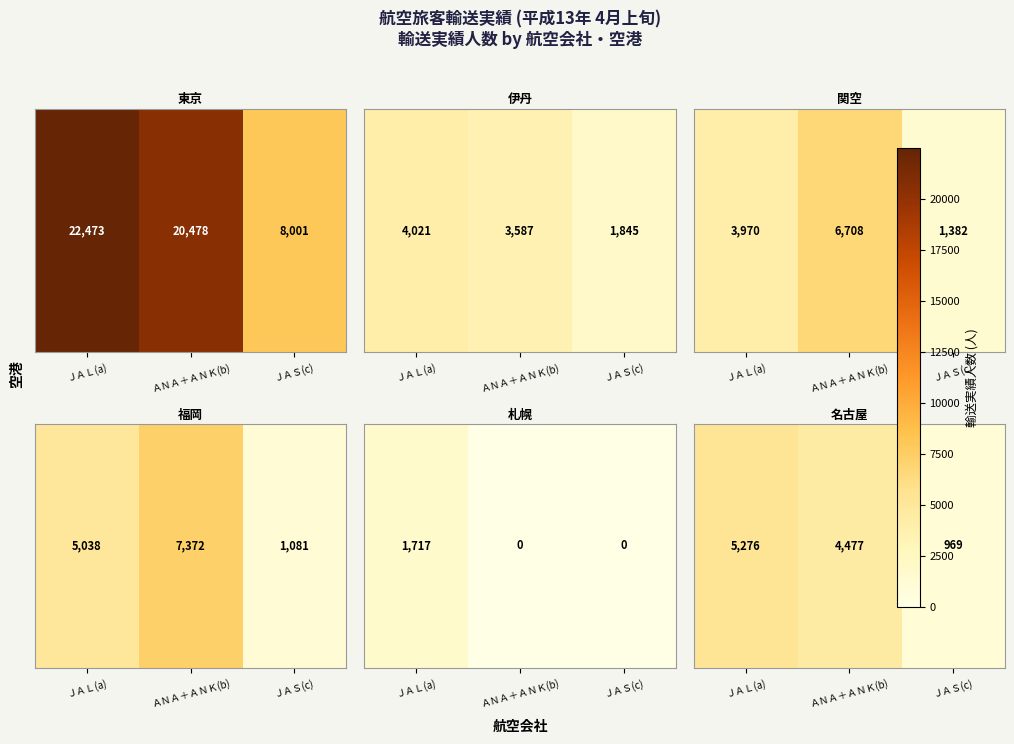

Which category has the highest value across all series?

ＪＡＬ(a)